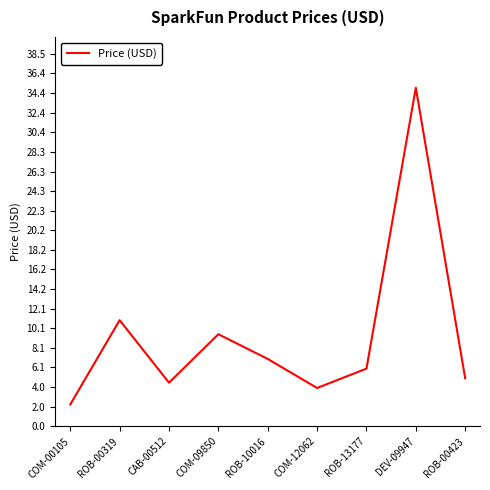

At which category does the data reach its first local peak?

ROB-00319